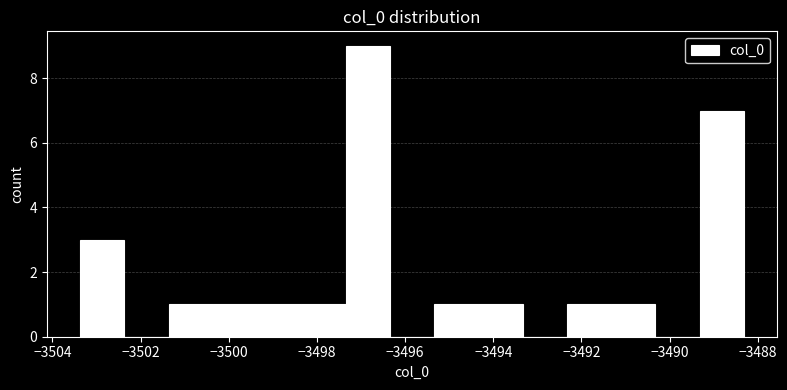

Which range on the x-axis has the tallest bar?

-3497.4 to -3496.4